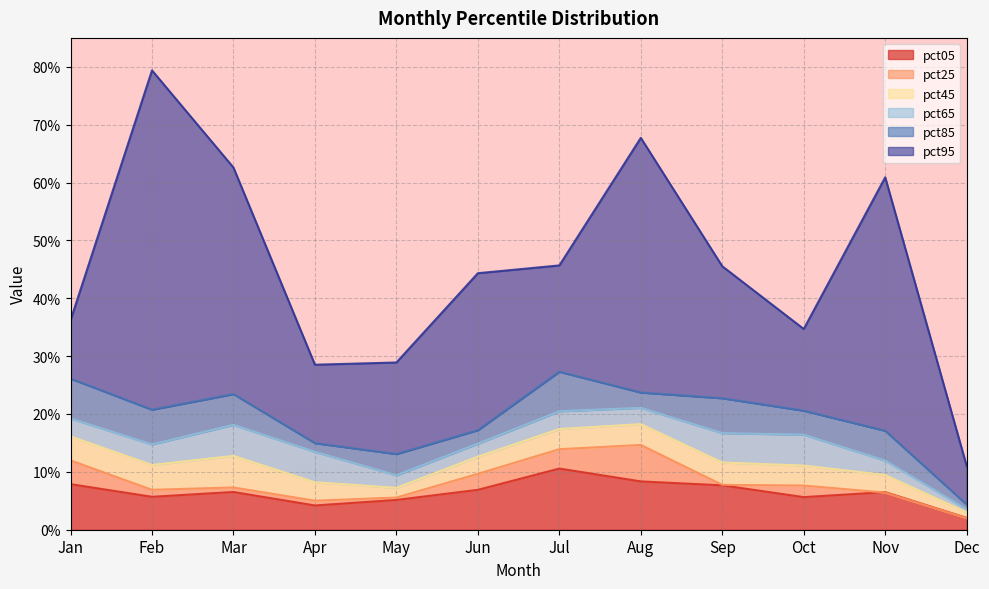

At Aug, list the series in order from smallest to largest.

pct05, pct25, pct45, pct65, pct85, pct95